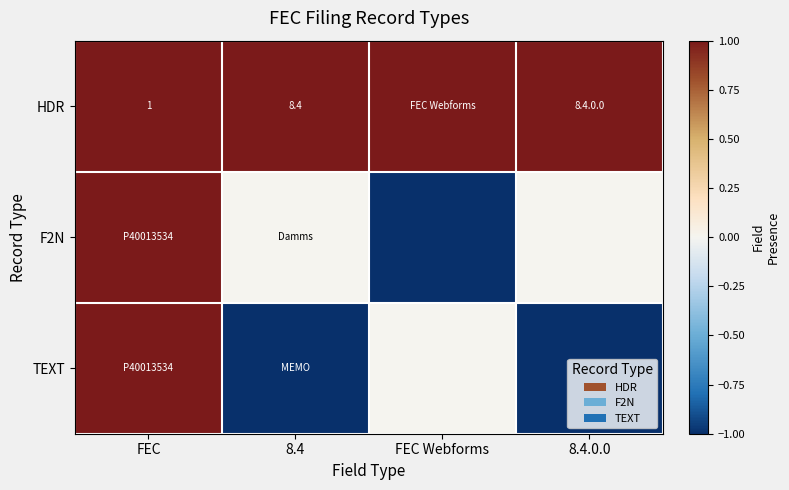

Is it true that HDR equals 1.7 at FEC?

False